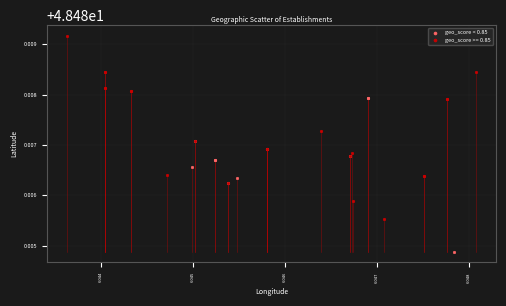

Which series contains the lowest Y value?

geo_score < 0.85